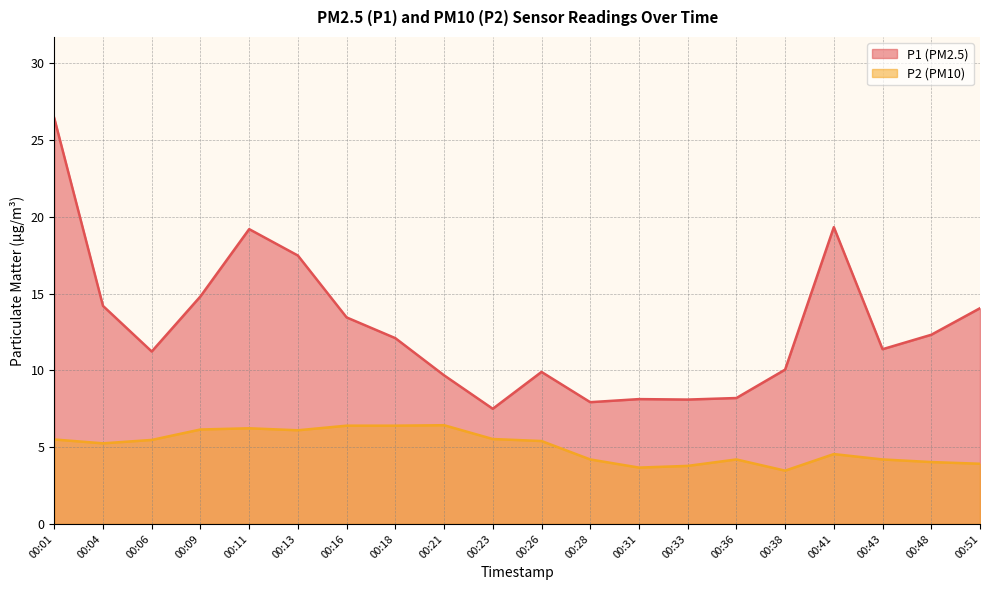

How many lines are shown in the chart?

2